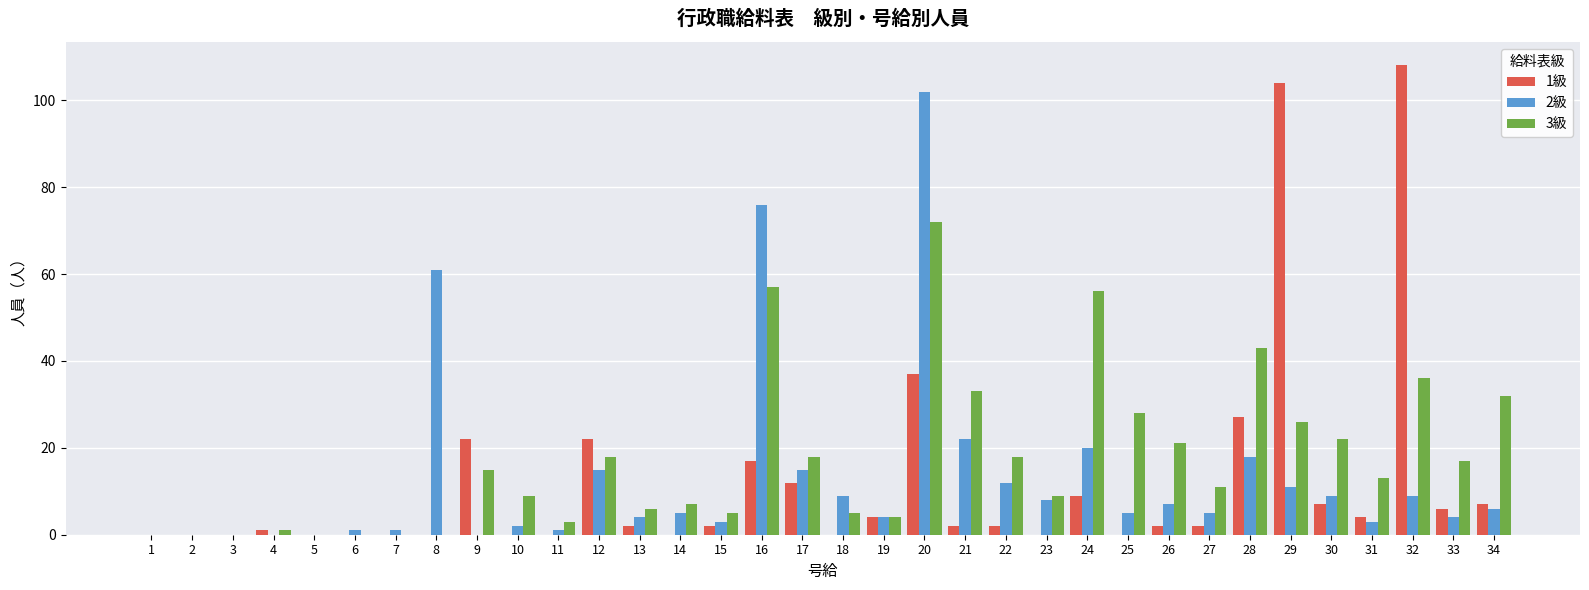

Count the number of categories in the chart.

34